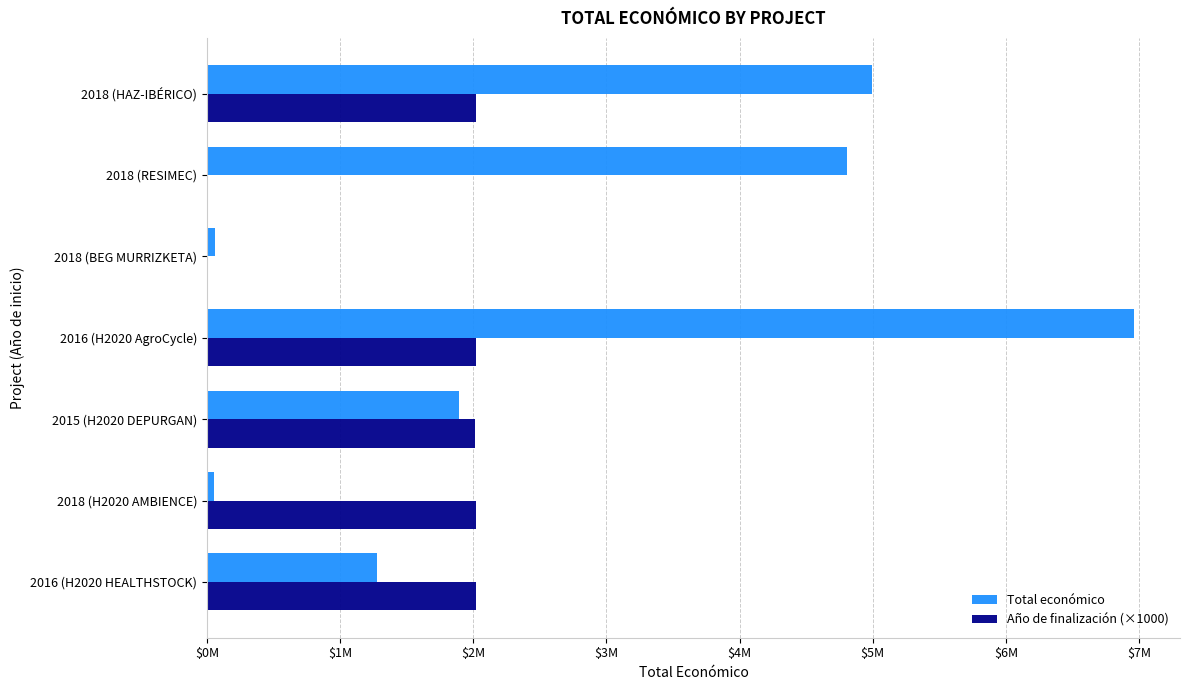

Rank the series by their average value, from highest to lowest.

Total económico, Año de finalización (×1000)